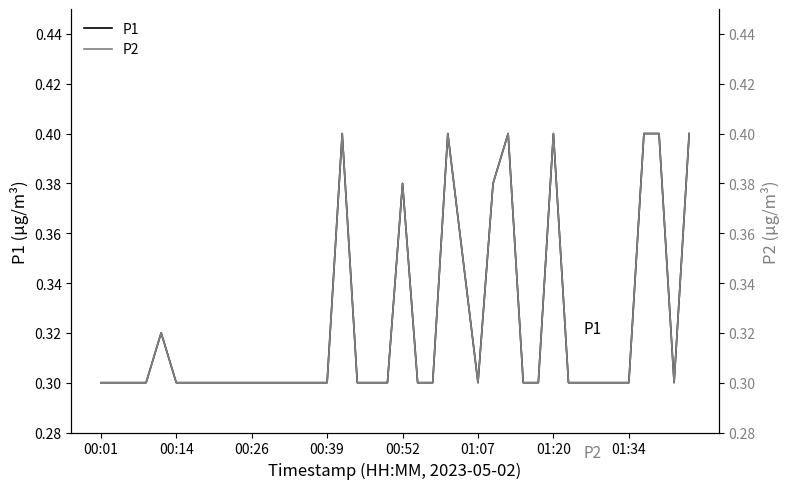

Is the value of P1 at 23 greater than the value of P2 at 31?

Yes